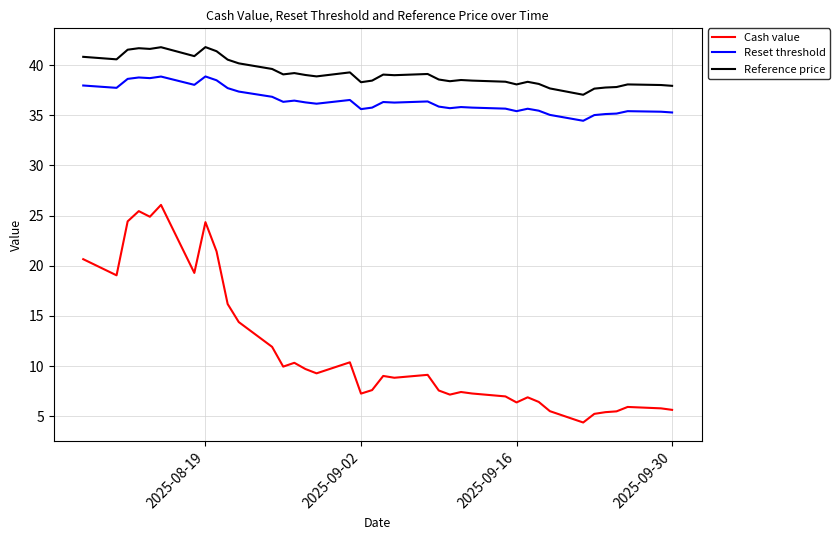

What is the difference between the maximum and minimum values in the Cash value series?

21.7